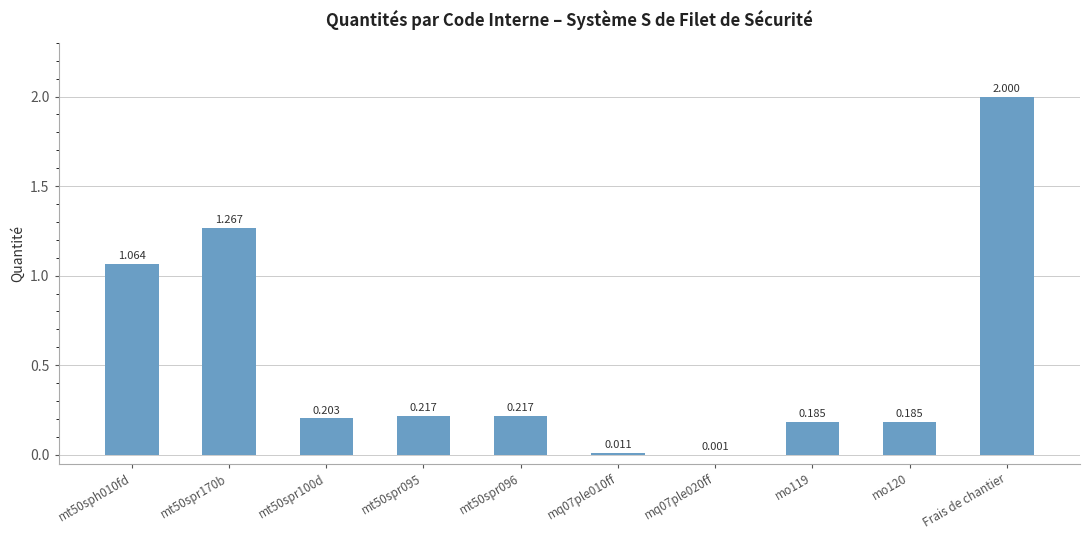

Rank the categories by value from highest to lowest.

Frais de chantier, mt50spr170b, mt50sph010fd, mt50spr095, mt50spr096, mt50spr100d, mo119, mo120, mq07ple010ff, mq07ple020ff